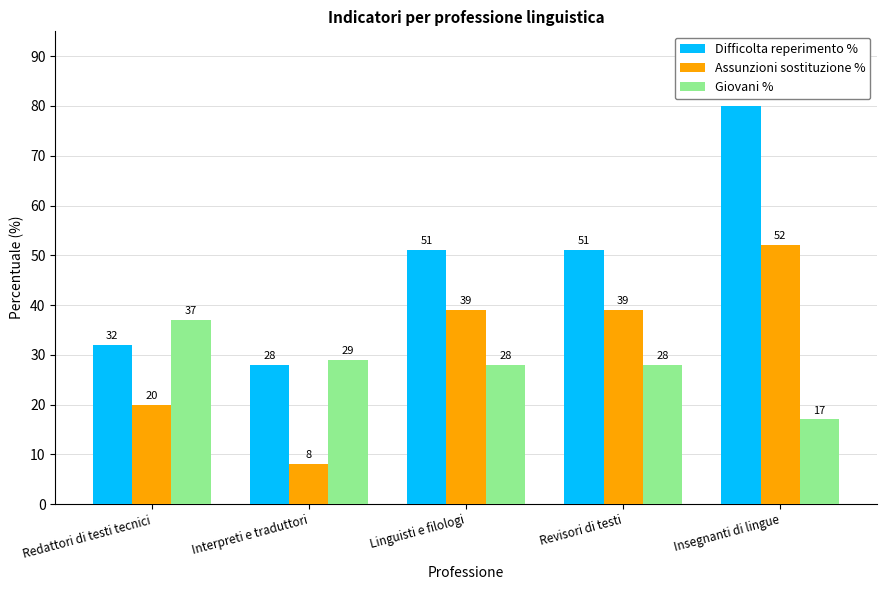

How many bars are there in each group?

3